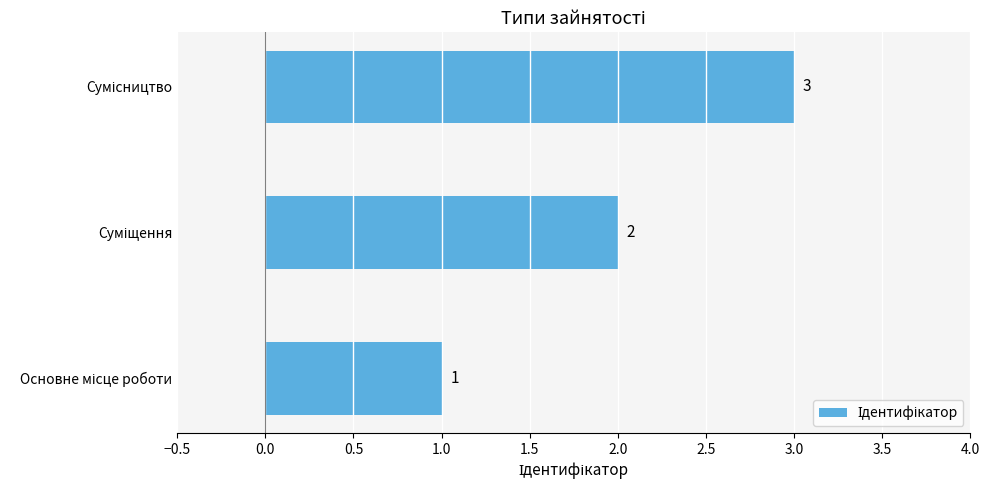

What is the maximum value shown in the chart?

3